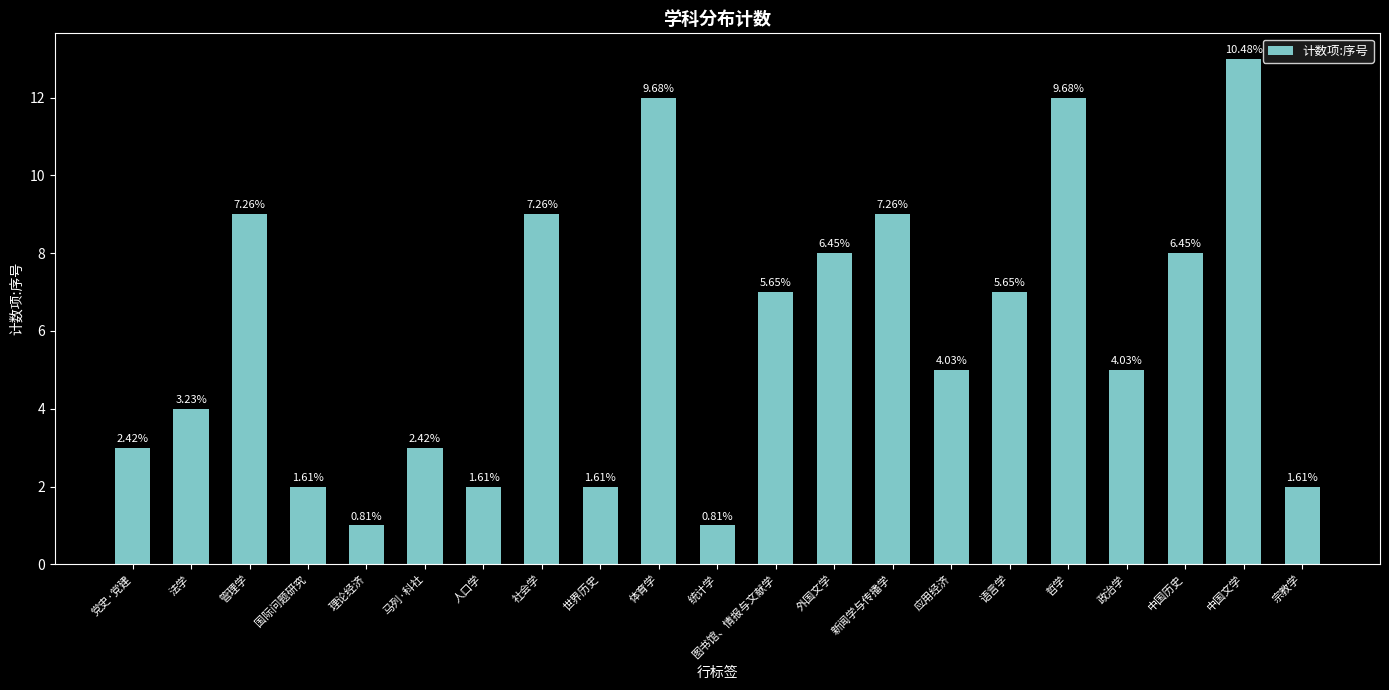

What is the smallest value displayed?

1